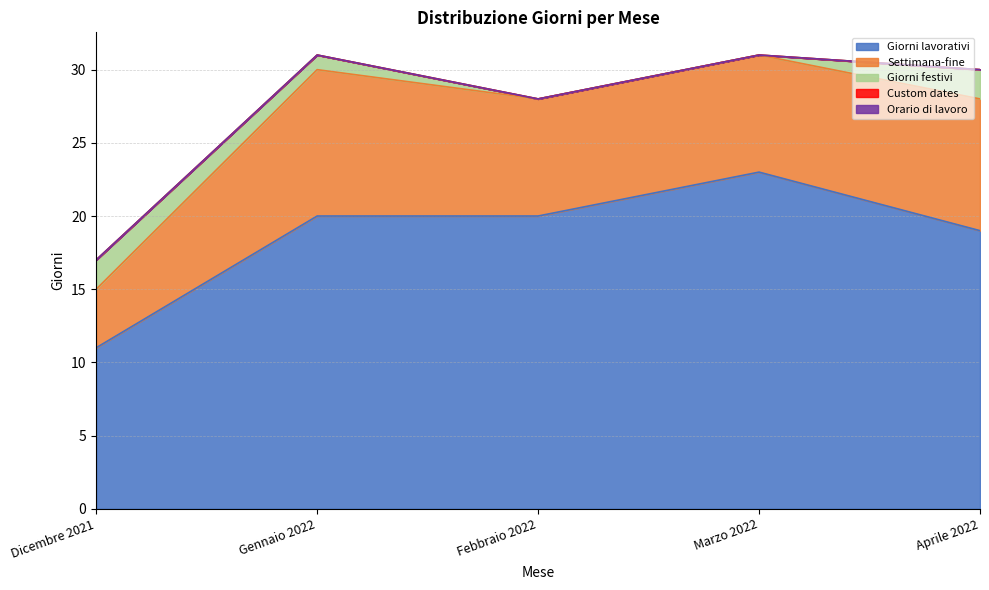

At which label does Custom dates reach its minimum?

Dicembre 2021